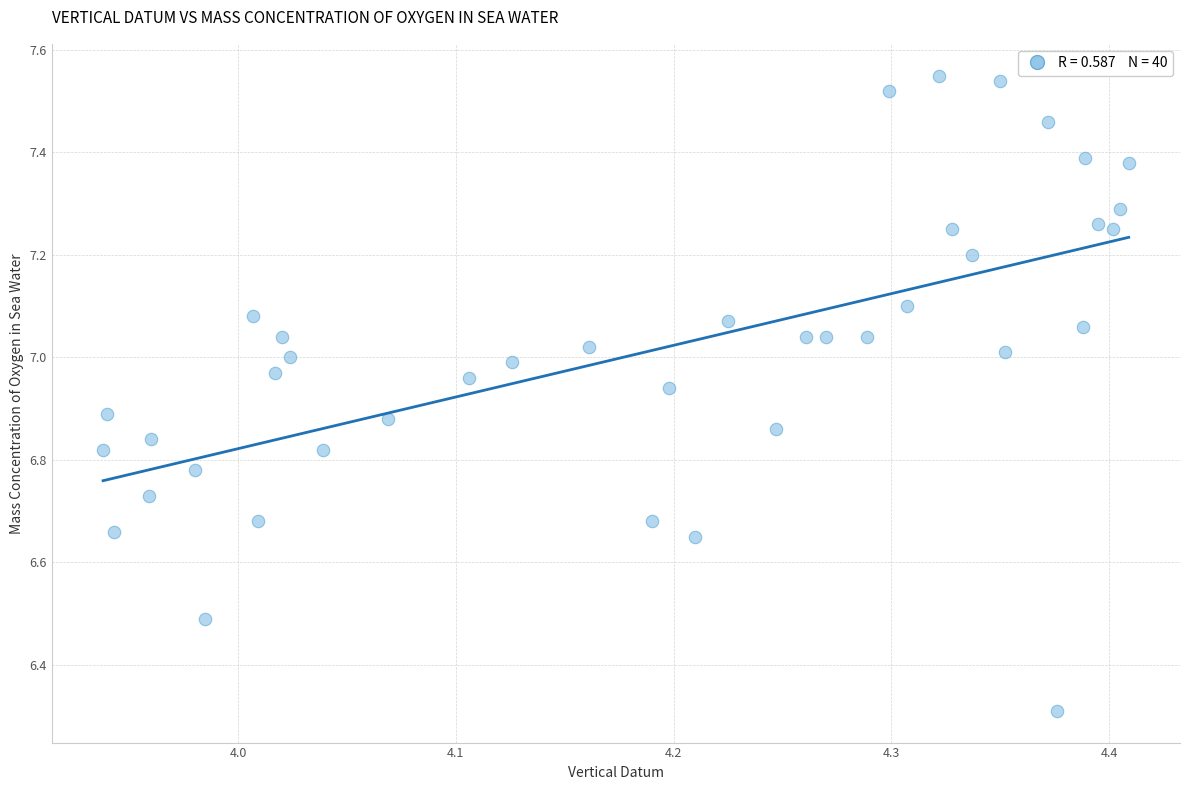

What is the range of Y values (max minus min)?

1.2